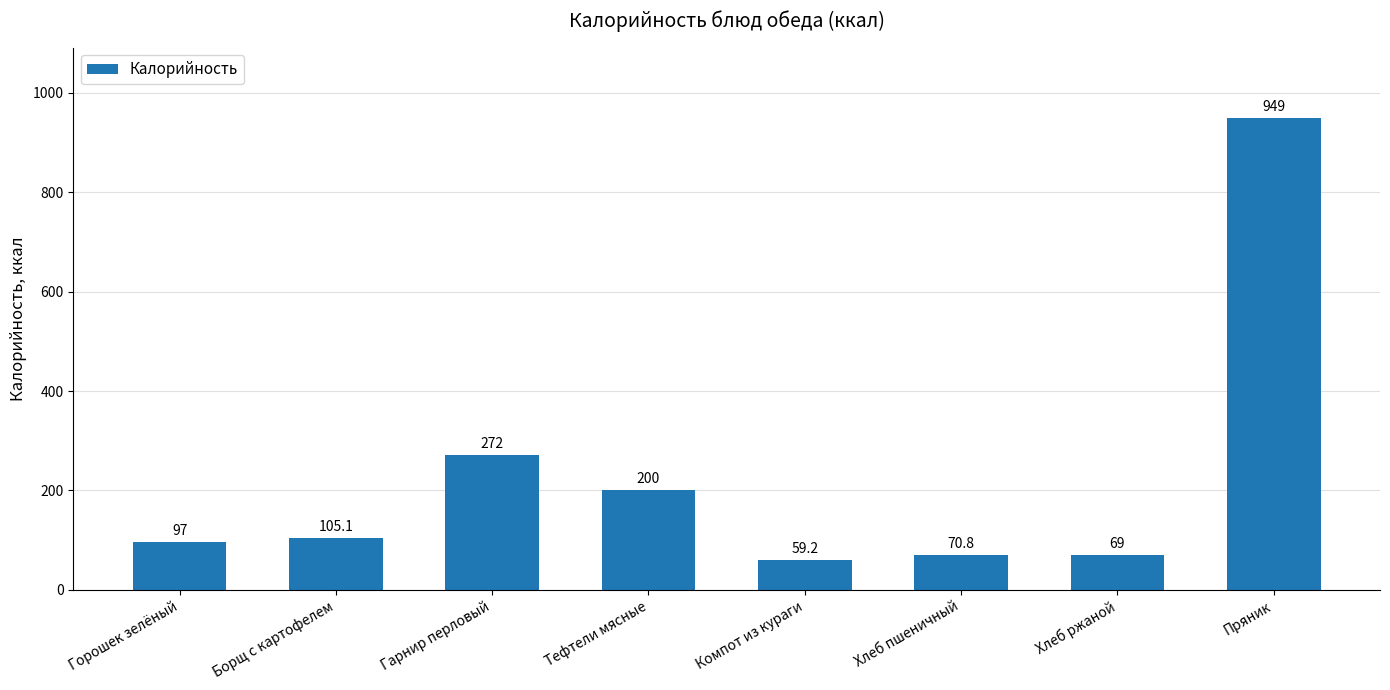

List the labels in order of value, smallest first.

Компот из кураги, Хлеб ржаной, Хлеб пшеничный, Горошек зелёный, Борщ с картофелем, Тефтели мясные, Гарнир перловый, Пряник